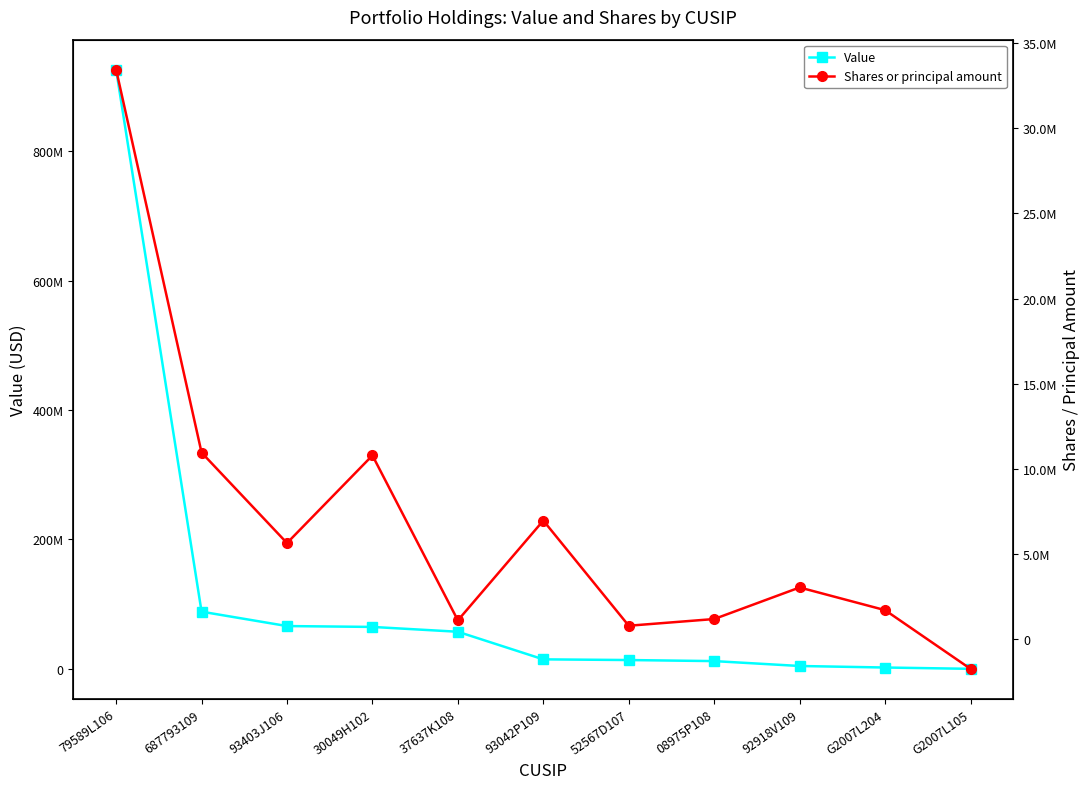

What is the total value across all series at G2007L105?

-1721316